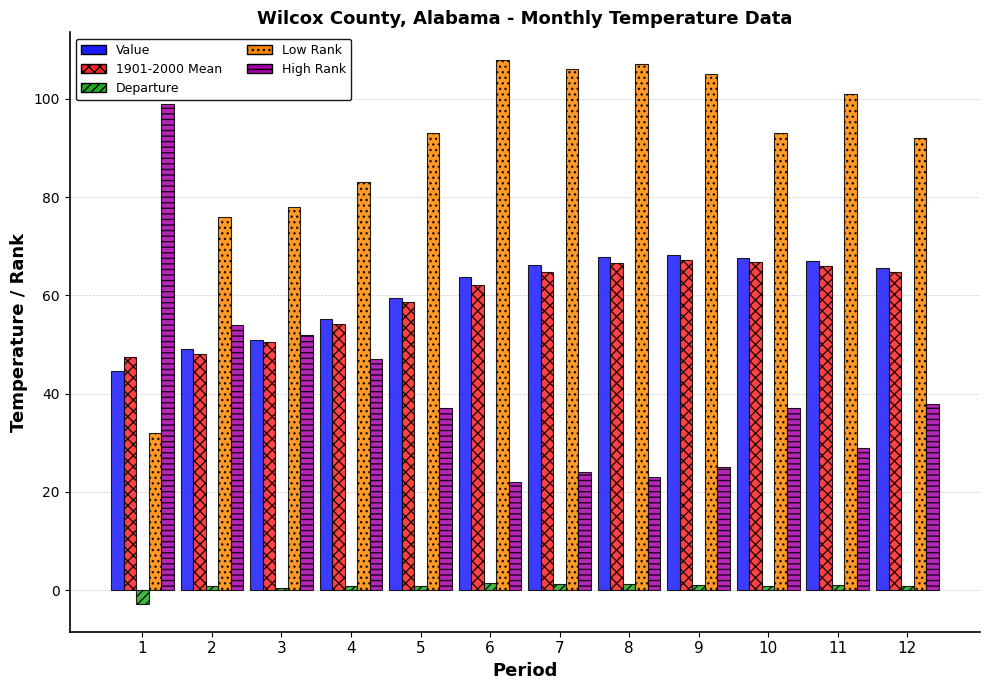

What is the value of the Departure bar at the 2nd from the left?

0.9